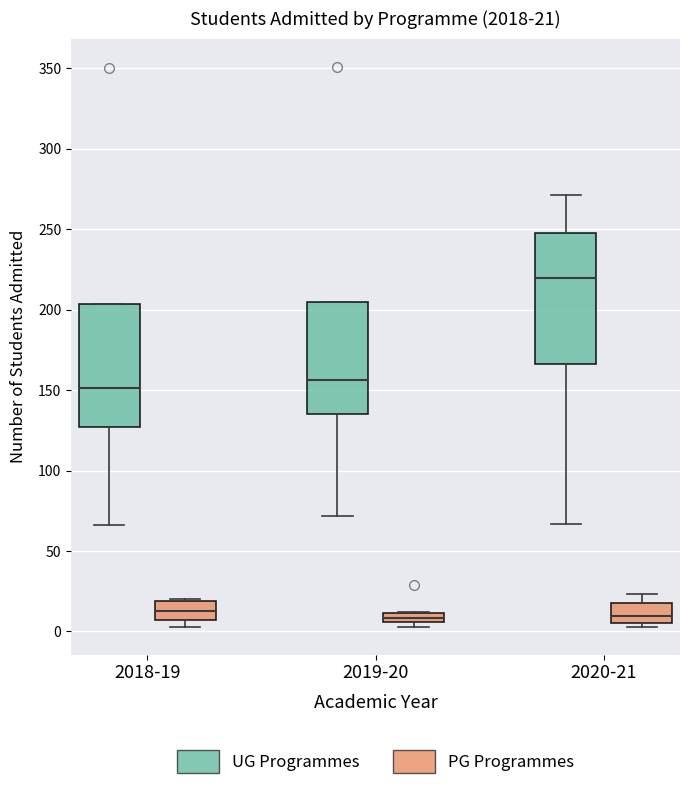

Which box has the highest median line?

2020-21 (UG Programmes)